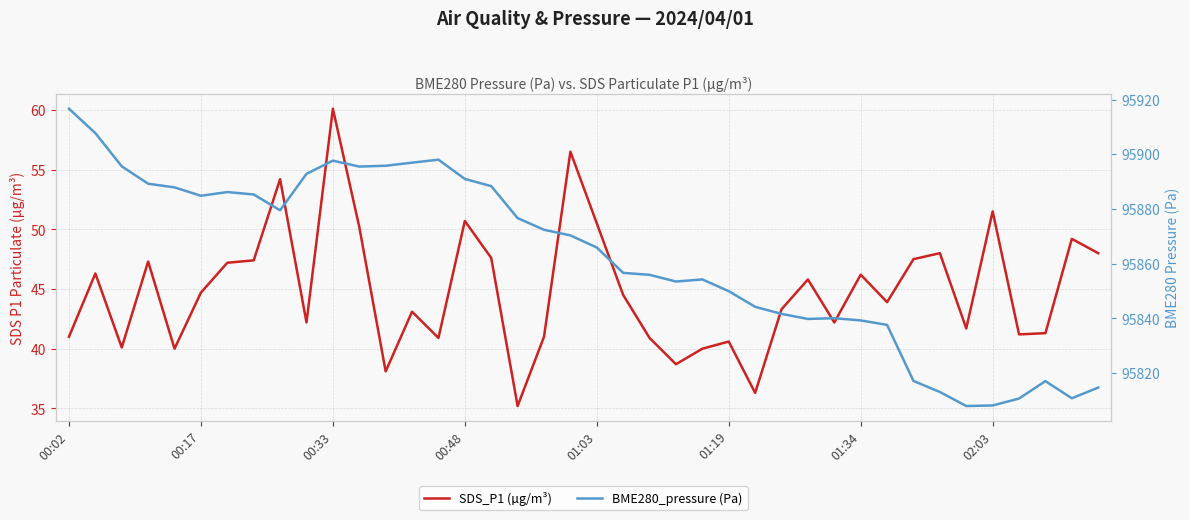

What is the value of the BME280_pressure (Pa) point at the 23rd from the left?

95855.9